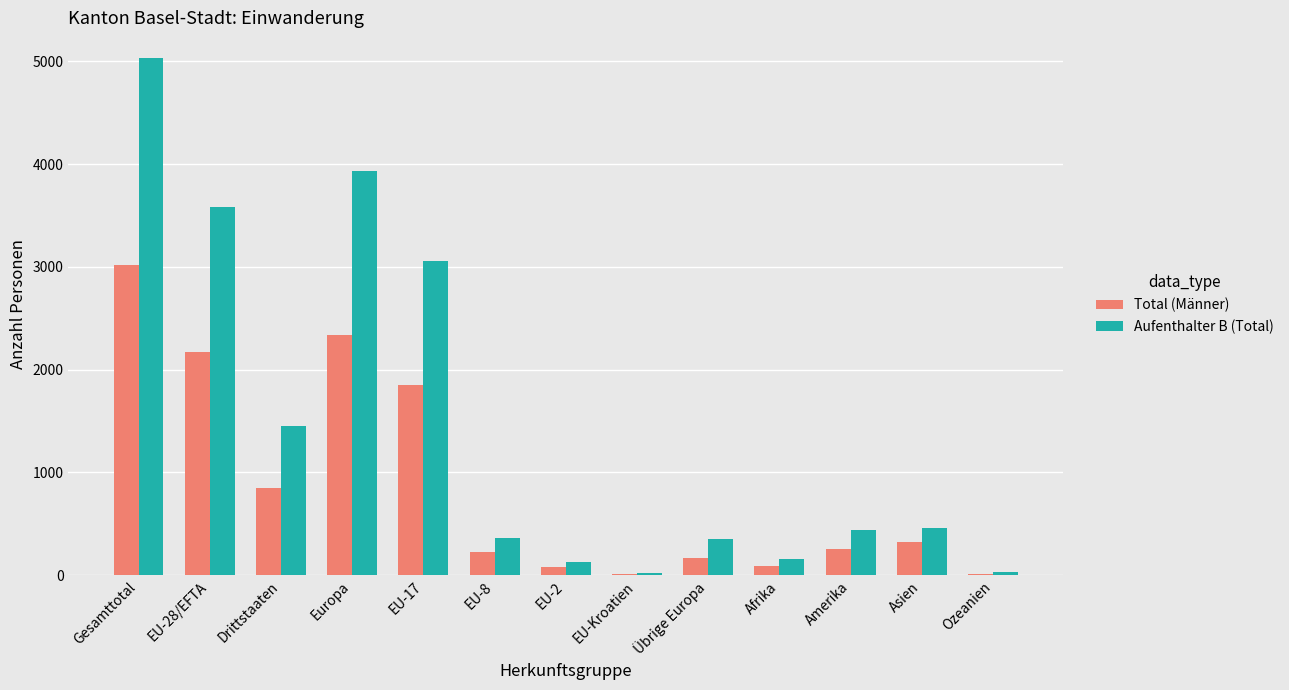

How many data points does each series have?

13